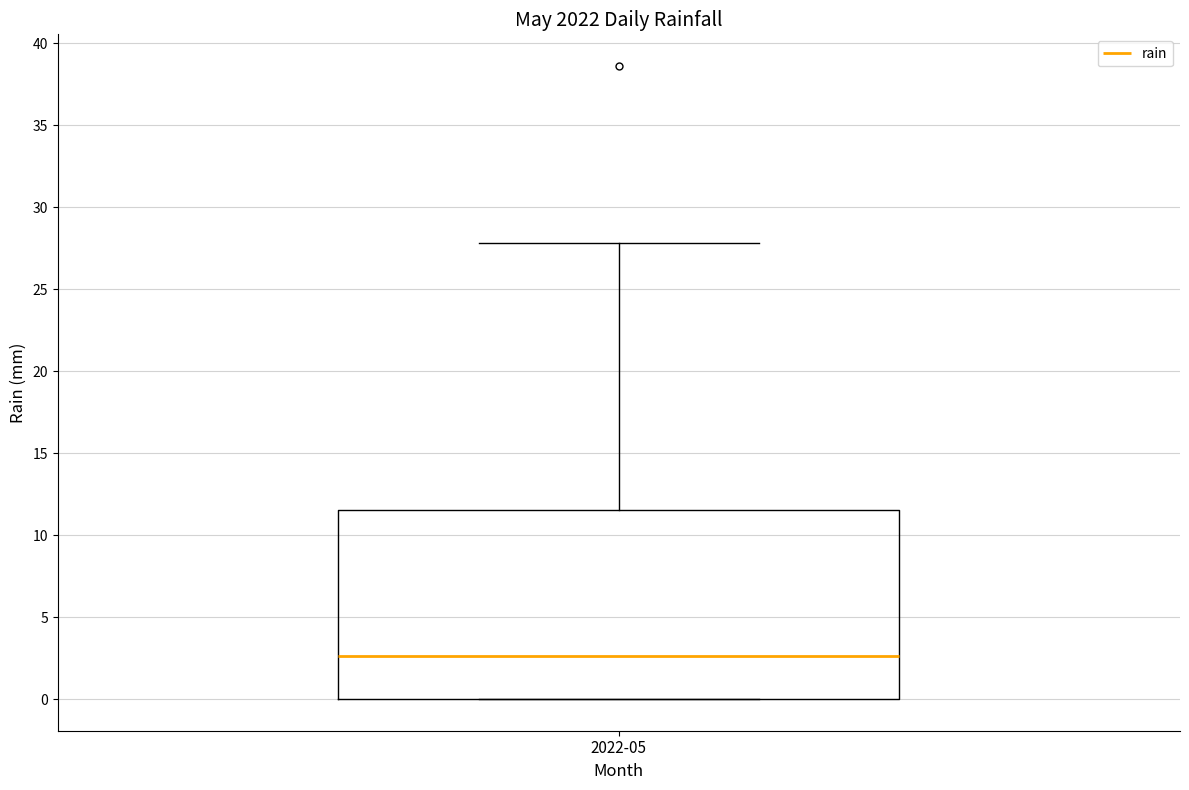

Transcribe this box plot: give where the median line is, the range the box spans, and where the two whiskers end, as read against the y-axis. The values are not printed on the chart, so give them approximately, as read against the axis.

median 2.5, box 0.0 to 11.5, whiskers 0.0 to 28.0